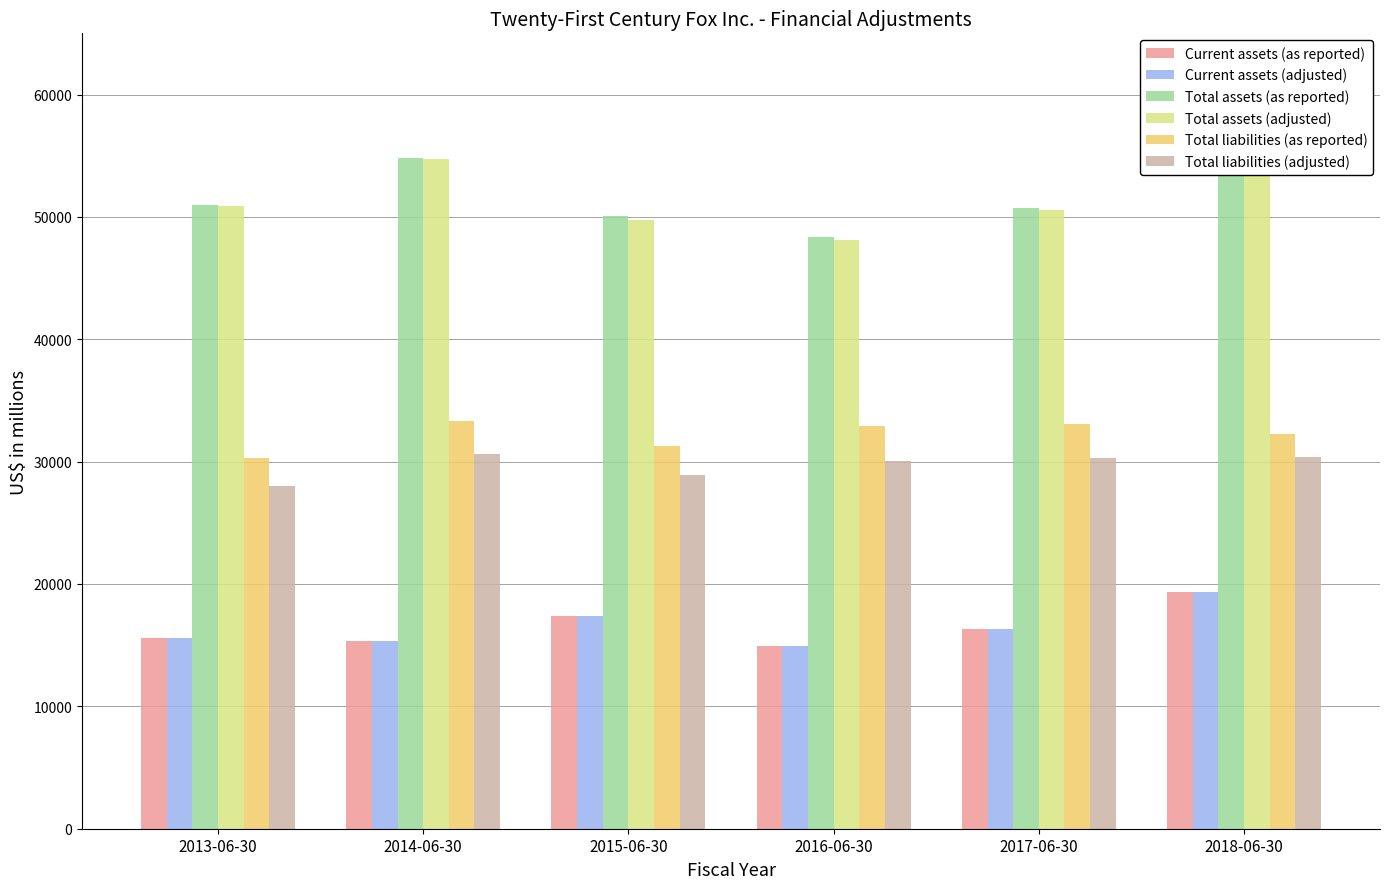

What is the spread (max minus min) of values at 2014-06-30?

39417